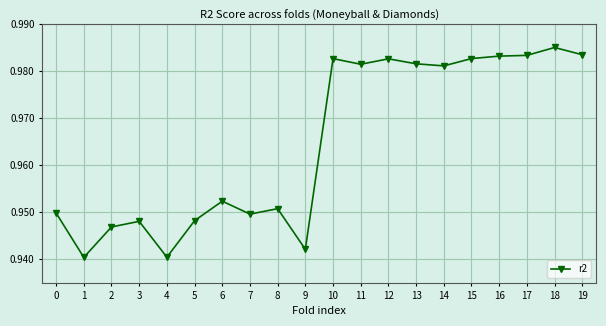

Between 14 and 15, which is larger?

15